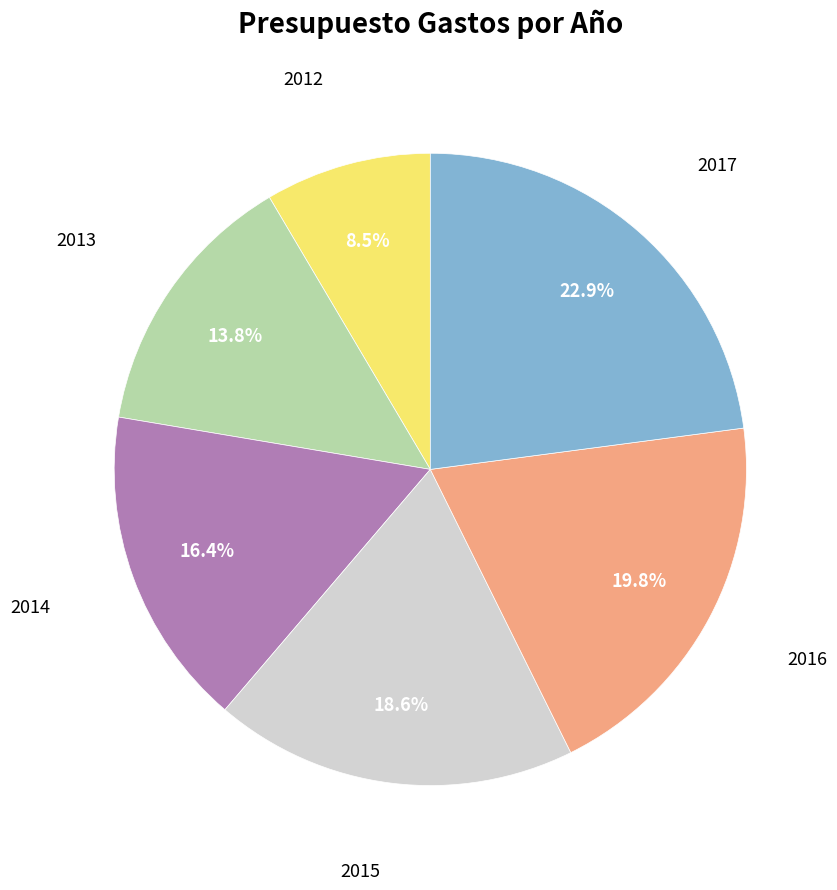

Count the number of slices in the pie.

6